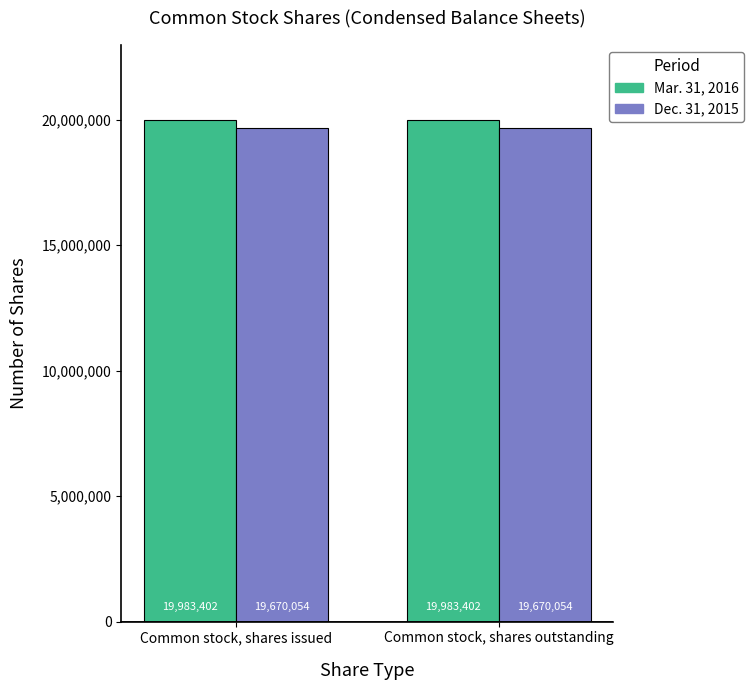

What position from the right is Common stock, shares issued?

2